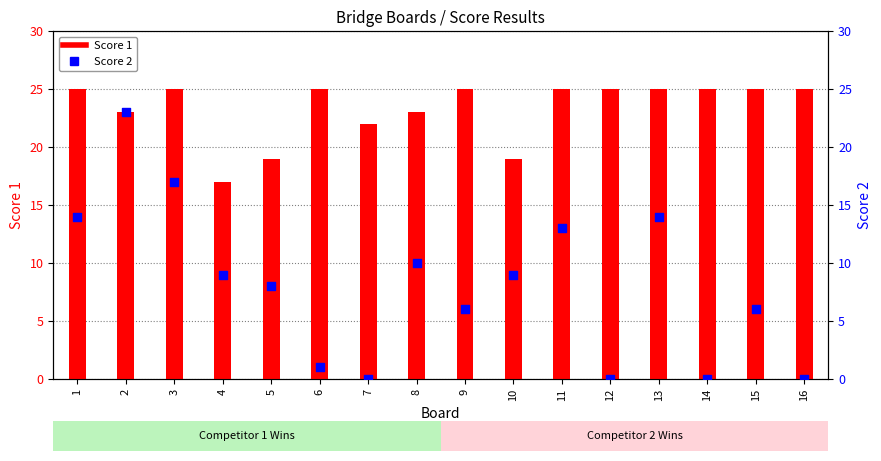

At how many categories does at least one series exceed 0?

16